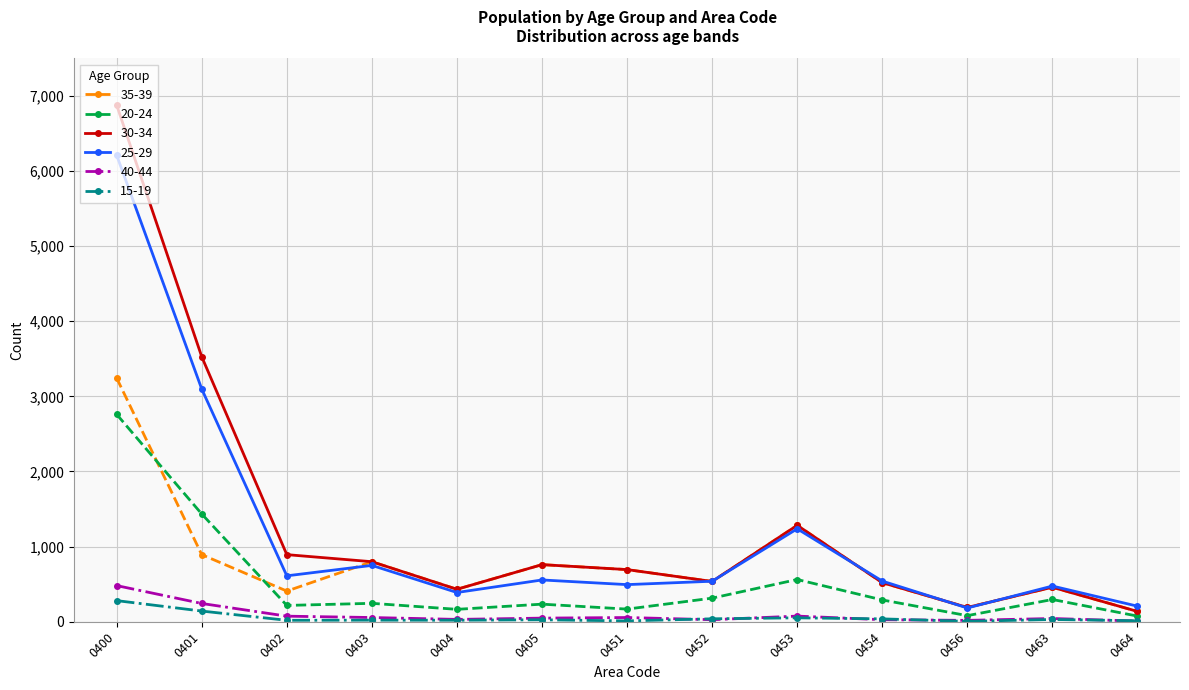

Is the value of 30-34 at 0405 greater than the value of 40-44 at 0404?

Yes